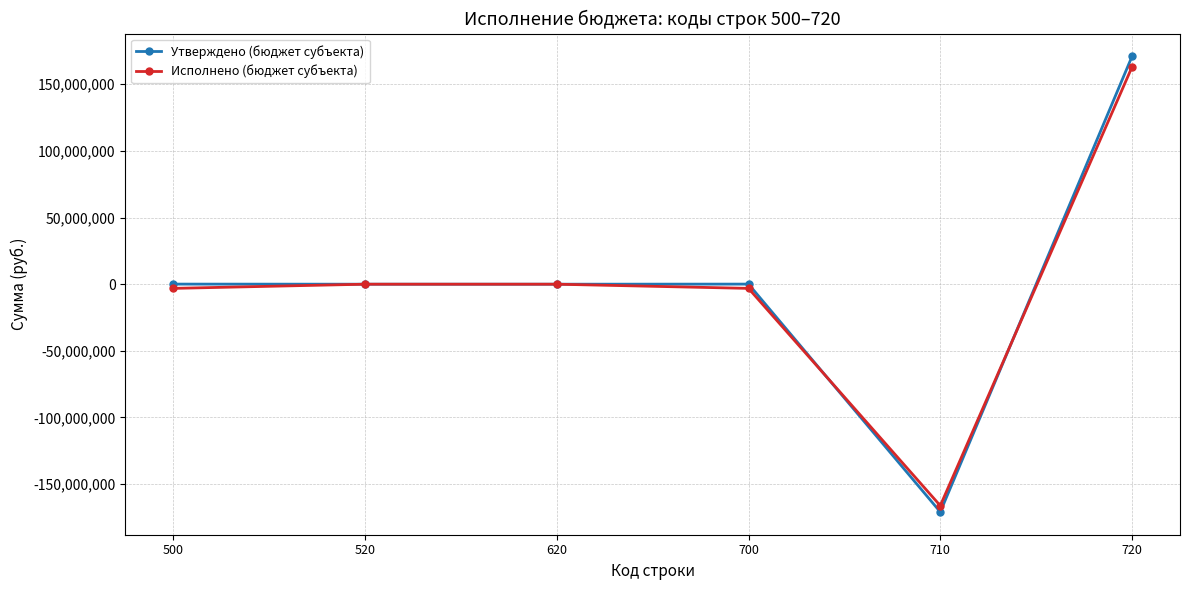

What is the sum of all Исполнено (бюджет субъекта) values?

-9415293.4